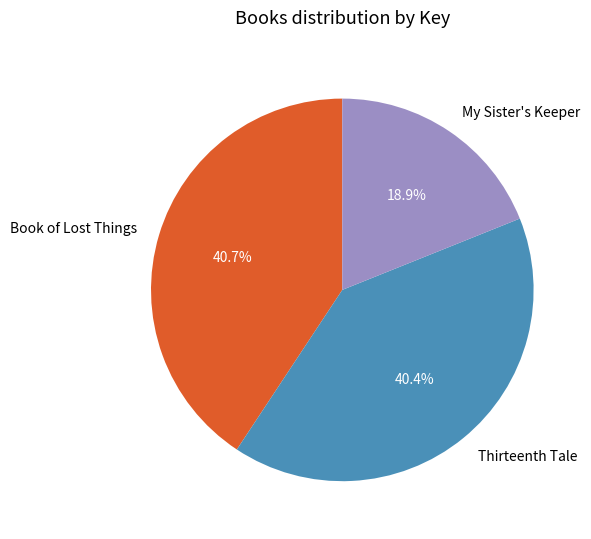

Which slice is the smallest?

My Sister's Keeper